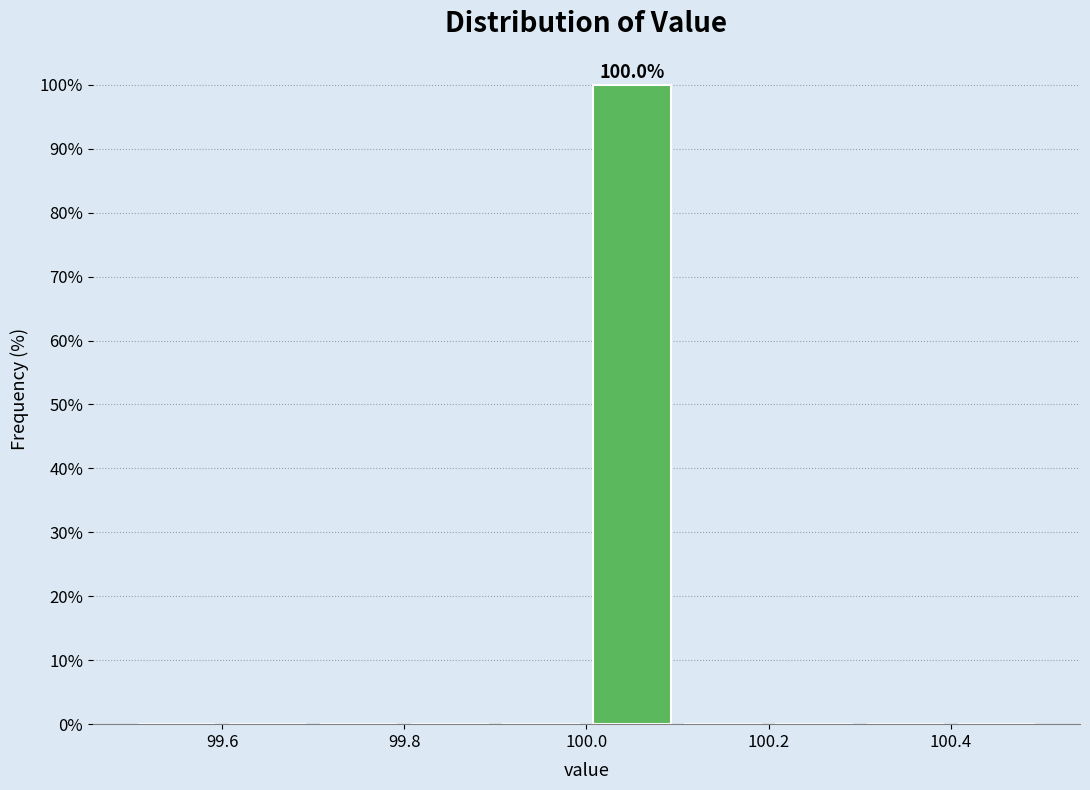

Over which range of the x-axis is the bar tallest?

100.0 to 100.1